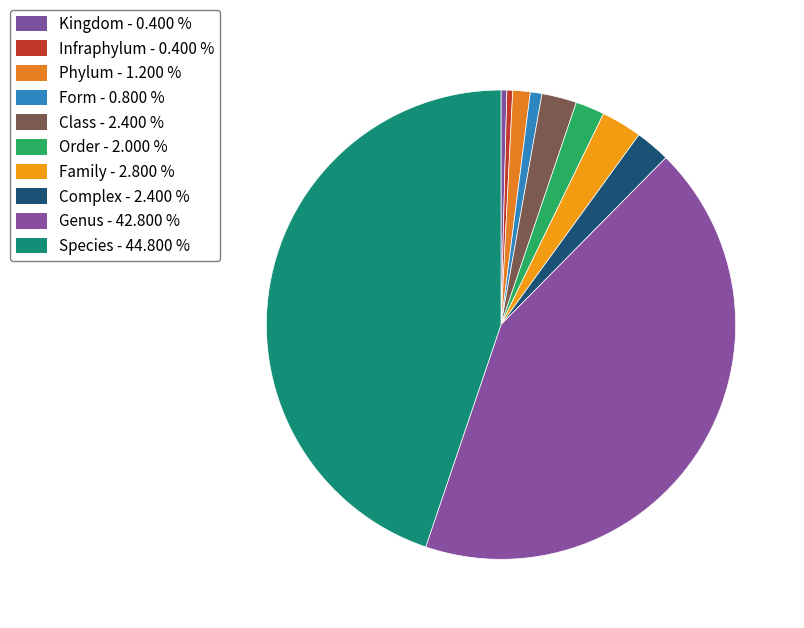

Which category has the smallest portion of the pie?

Kingdom